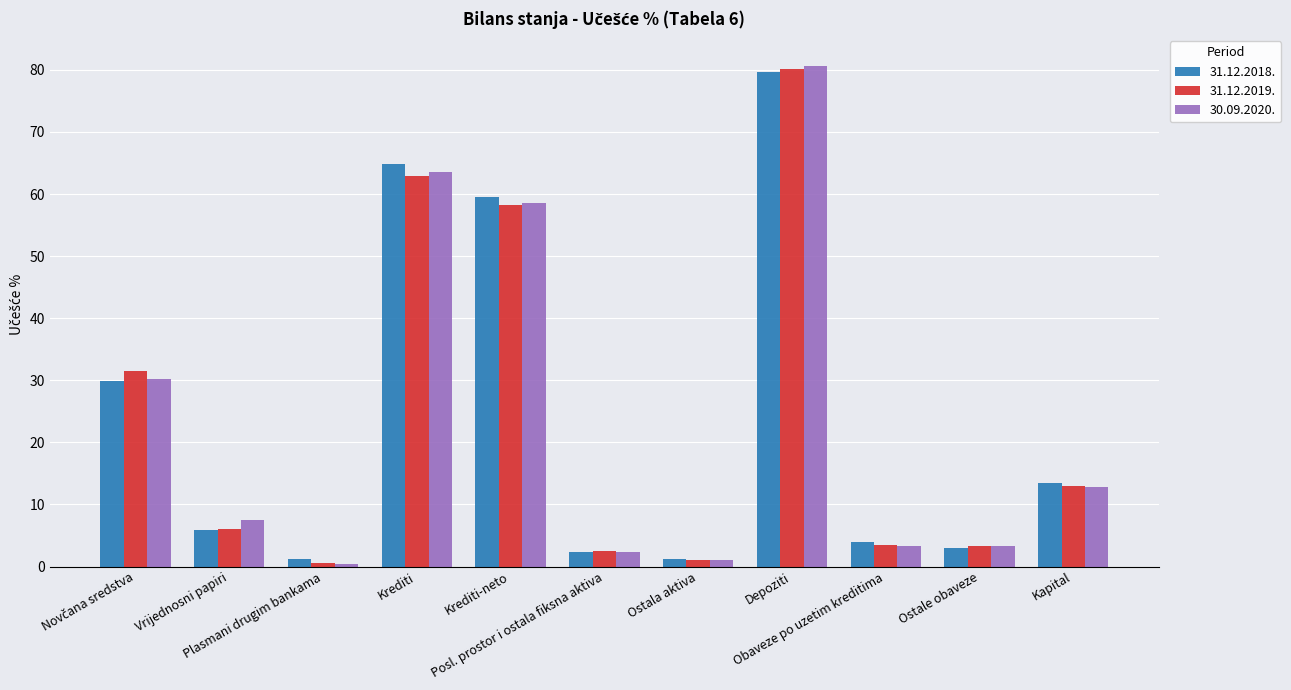

Are the bars grouped side by side (vs. stacked)?

Yes